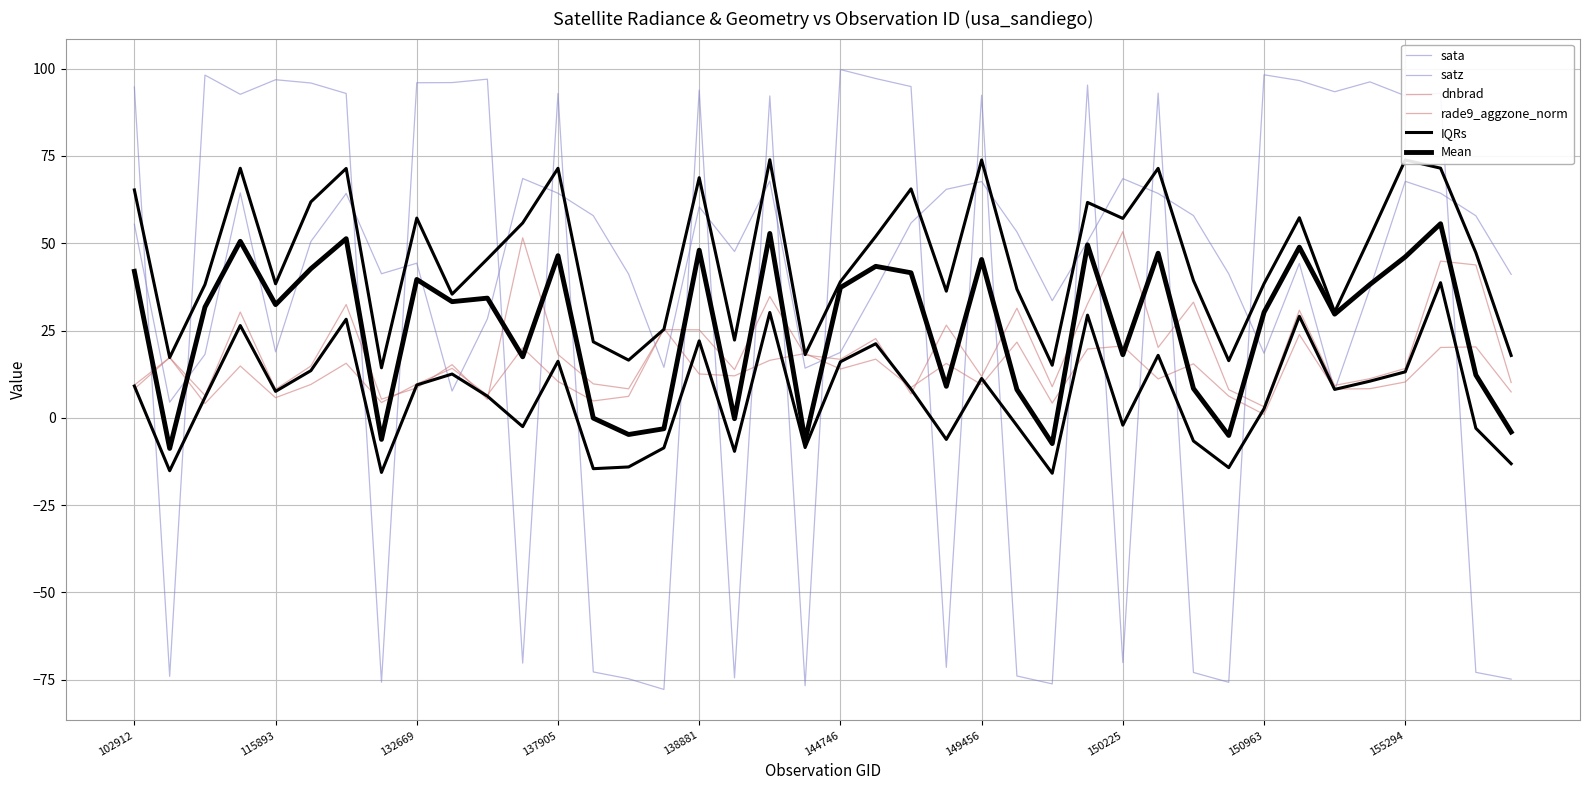

How many interior local valleys does the satz series have?

10